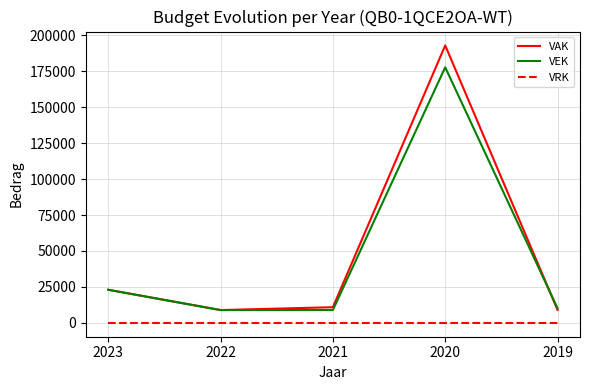

Is the value of VRK at 2020 greater than the value of VEK at 2019?

No